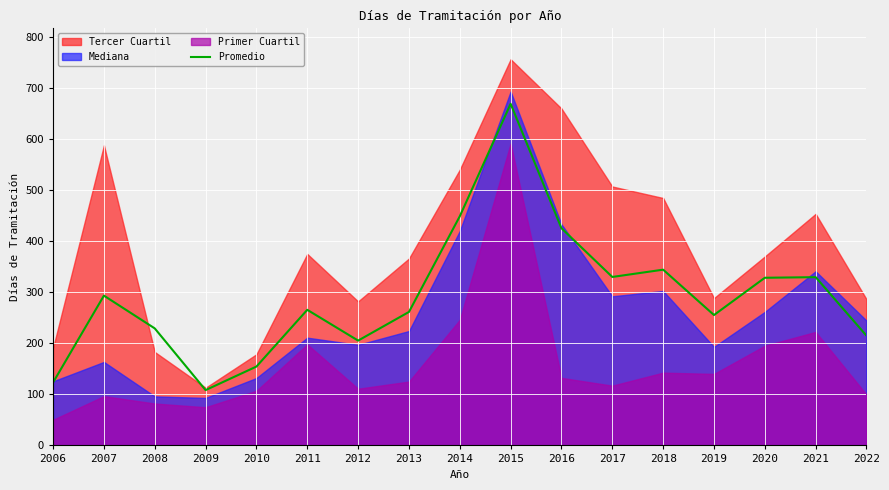

The value of Promedio at 2022 is 214.9. True or false?

True